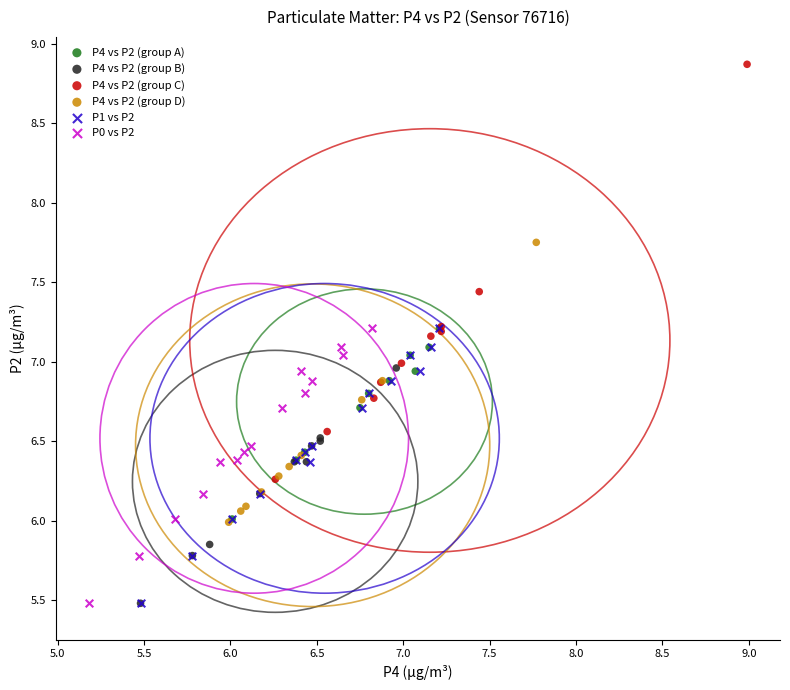

Which series contains the highest Y value?

P4 vs P2 (group C)